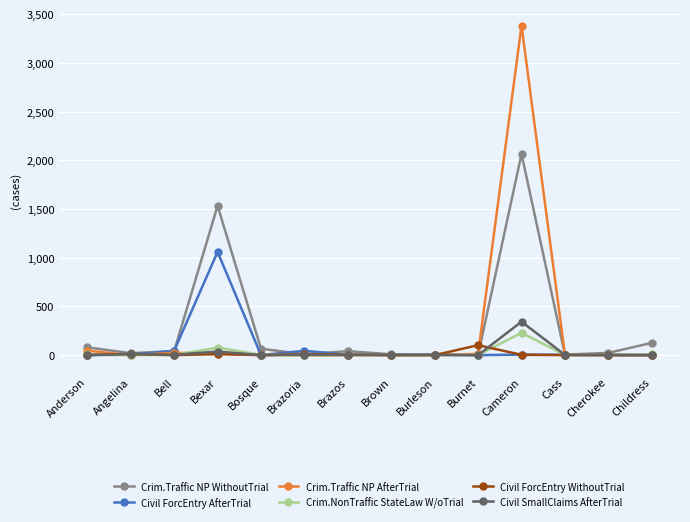

Which series has the largest range (max minus min)?

Crim.Traffic NP AfterTrial